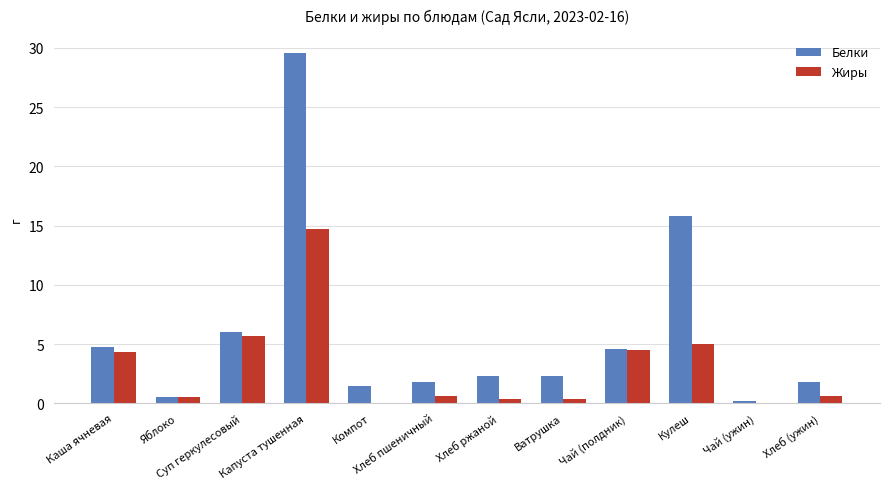

How many data points does each series have?

12